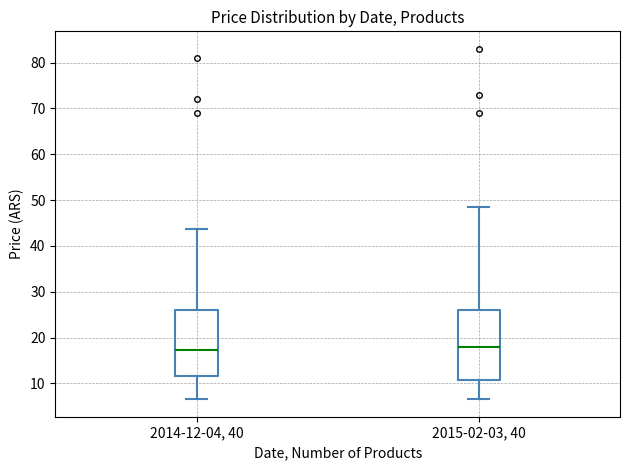

Where does the median line of the box for 2015-02-03, 40 sit on the y-axis? The values are not printed on the chart, so give them approximately, as read against the axis.

18